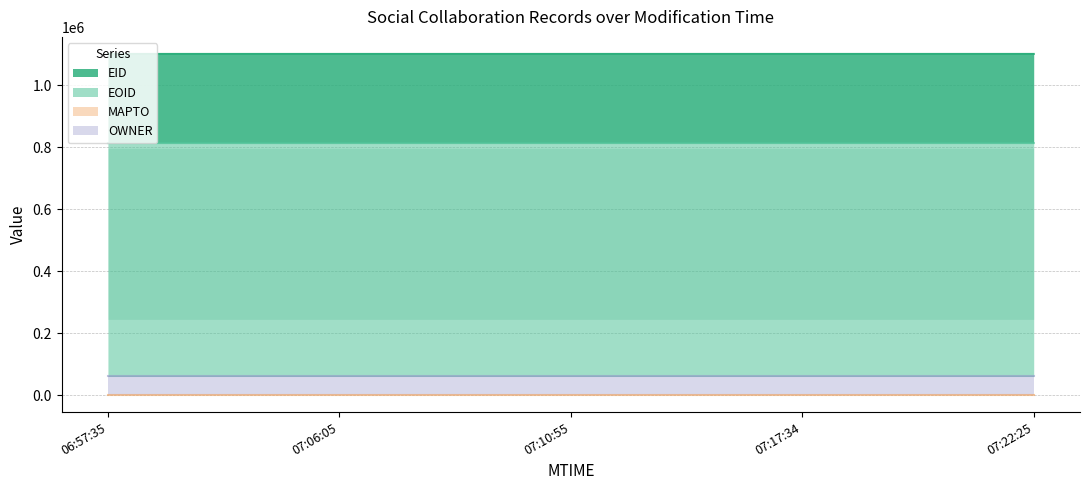

Is the value of EID at 2014-10-30T07:10:55 greater than the value of OWNER at 2014-10-30T07:17:34?

Yes